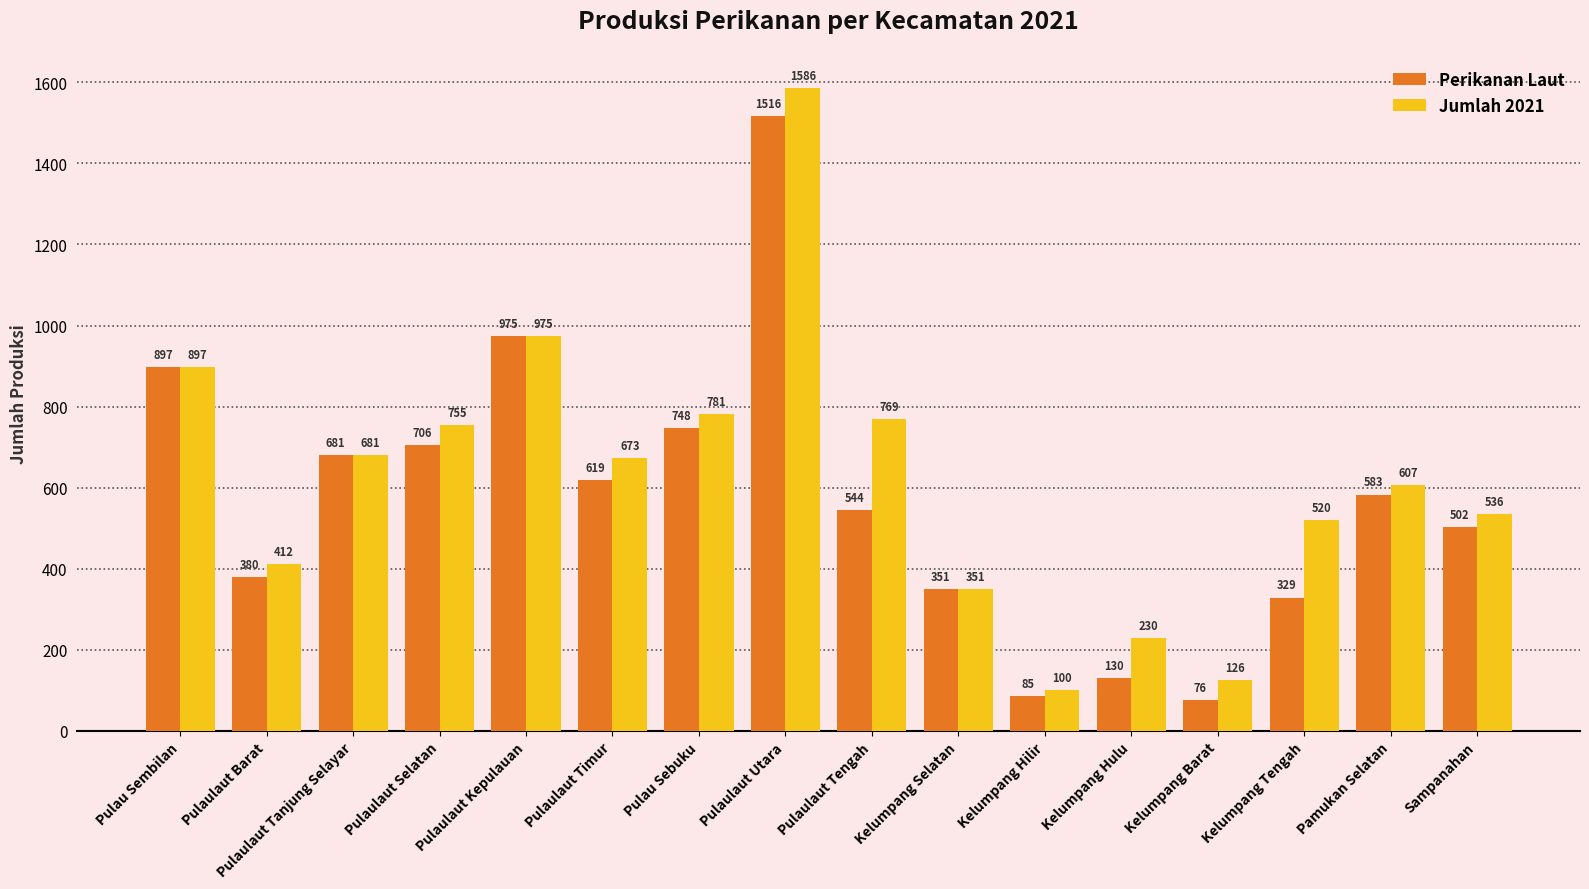

At which category is the sum across all series the highest?

Pulaulaut Utara